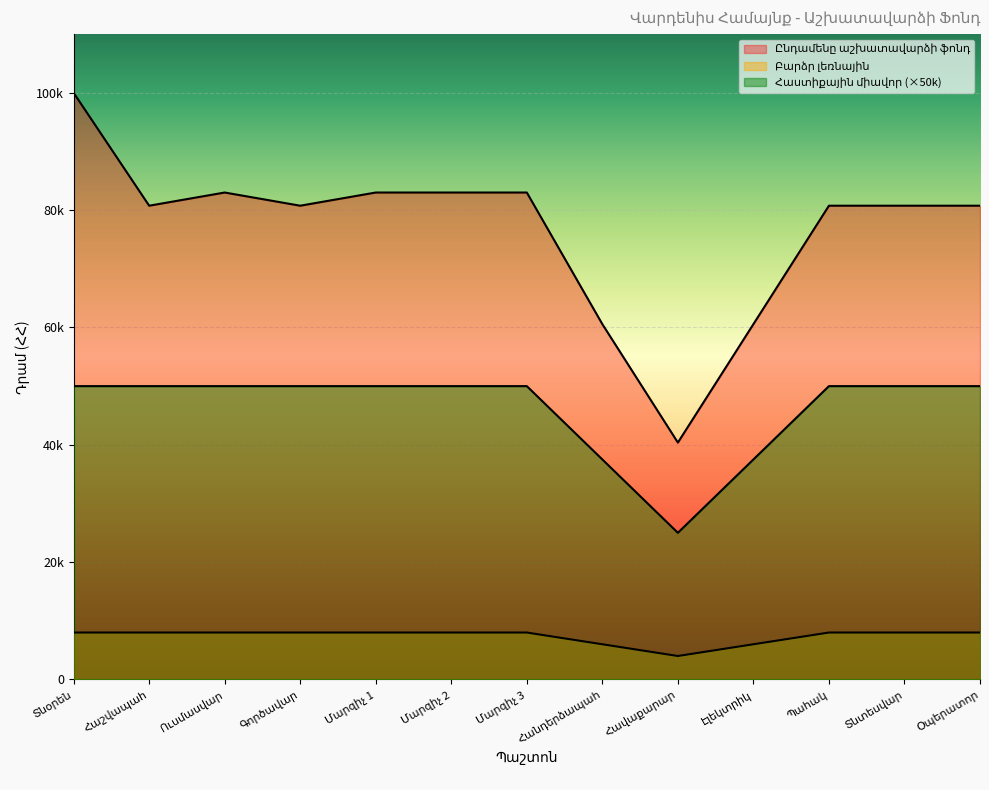

What is the sum of all Հաստիքային միավոր values?

600000